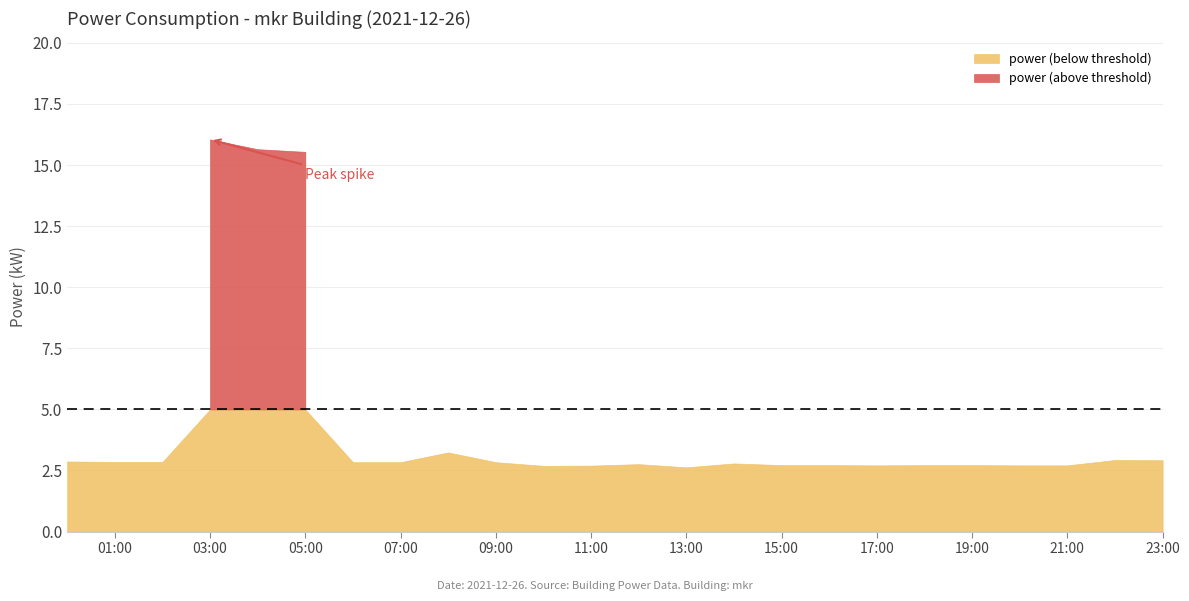

List the labels in order of value, largest first.

03:00, 04:00, 05:00, 08:00, 22:00, 23:00, 00:00, 01:00, 02:00, 06:00, 07:00, 09:00, 14:00, 12:00, 15:00, 16:00, 18:00, 19:00, 17:00, 20:00, 21:00, 11:00, 10:00, 13:00